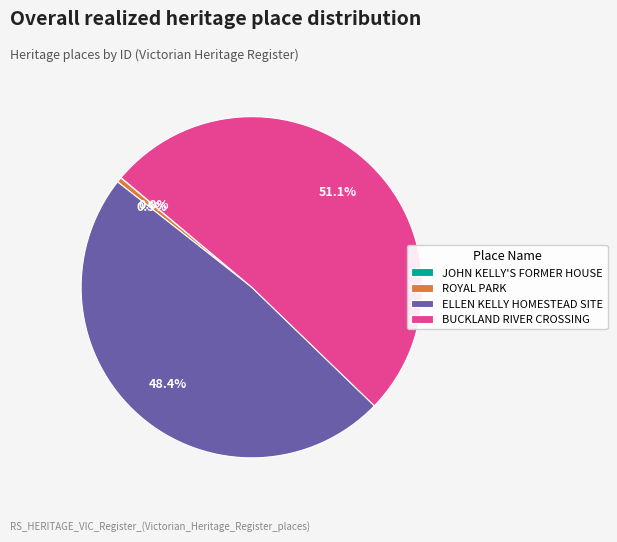

Between BUCKLAND RIVER CROSSING and ELLEN KELLY HOMESTEAD SITE, which is larger?

BUCKLAND RIVER CROSSING